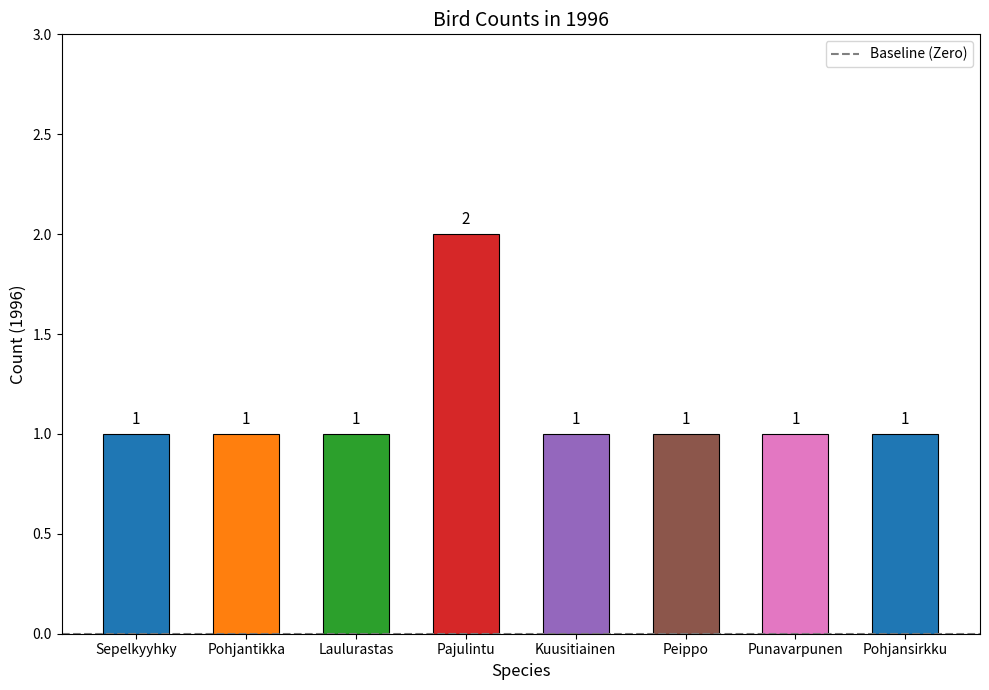

What is the difference between the second highest and minimum values?

0